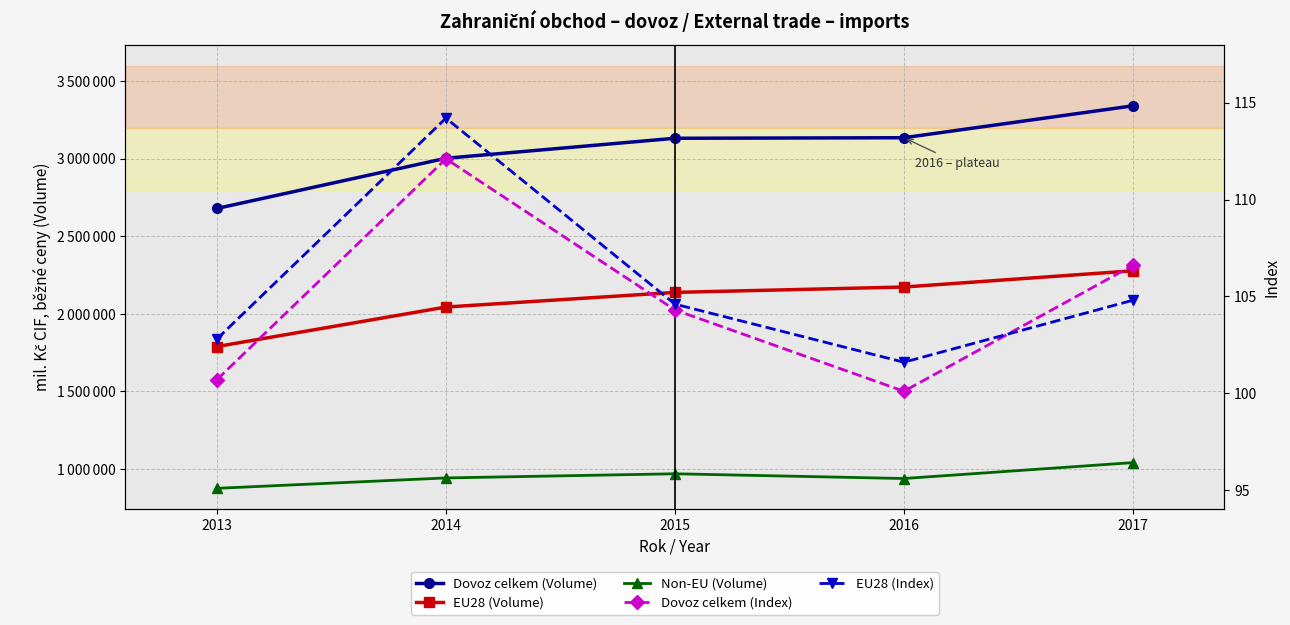

Count the number of categories in the chart.

5